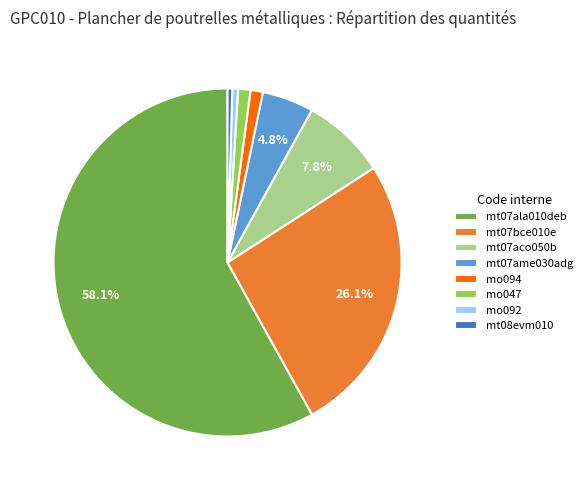

Does mt07ala010deb represent more than half of the total?

Yes